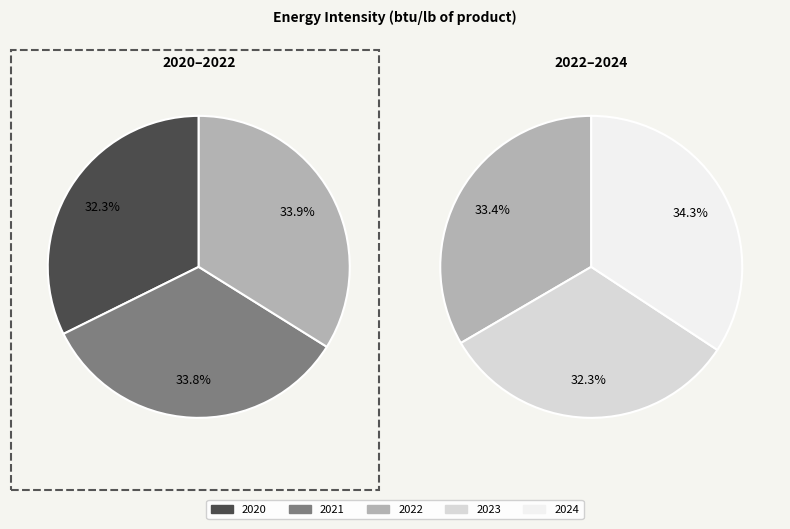

To the nearest percent, what is the difference between the 2020 and 2021 slice percentages?

1%